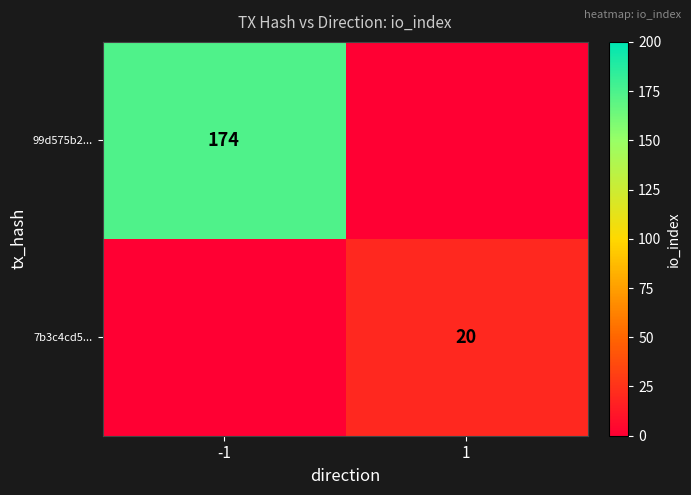

What is the maximum value shown in the chart?

174